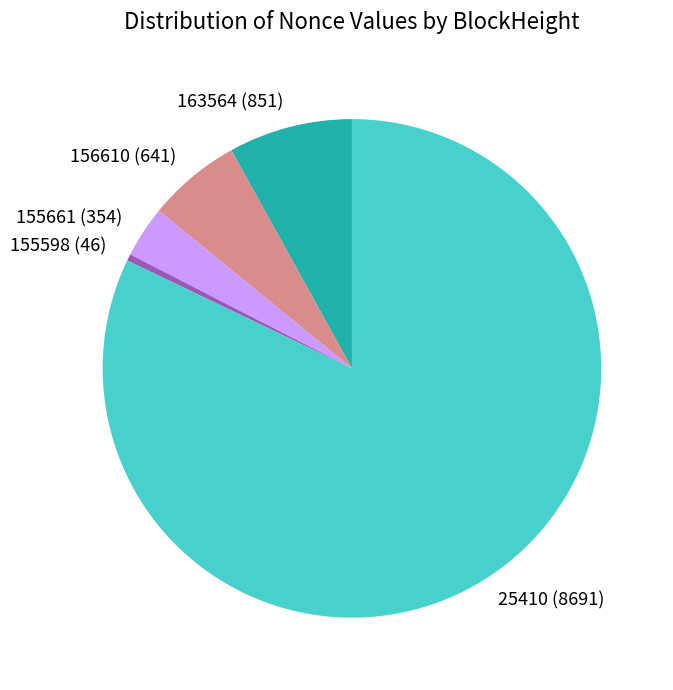

Is it true that 155598 (46) is 0% of the pie?

True